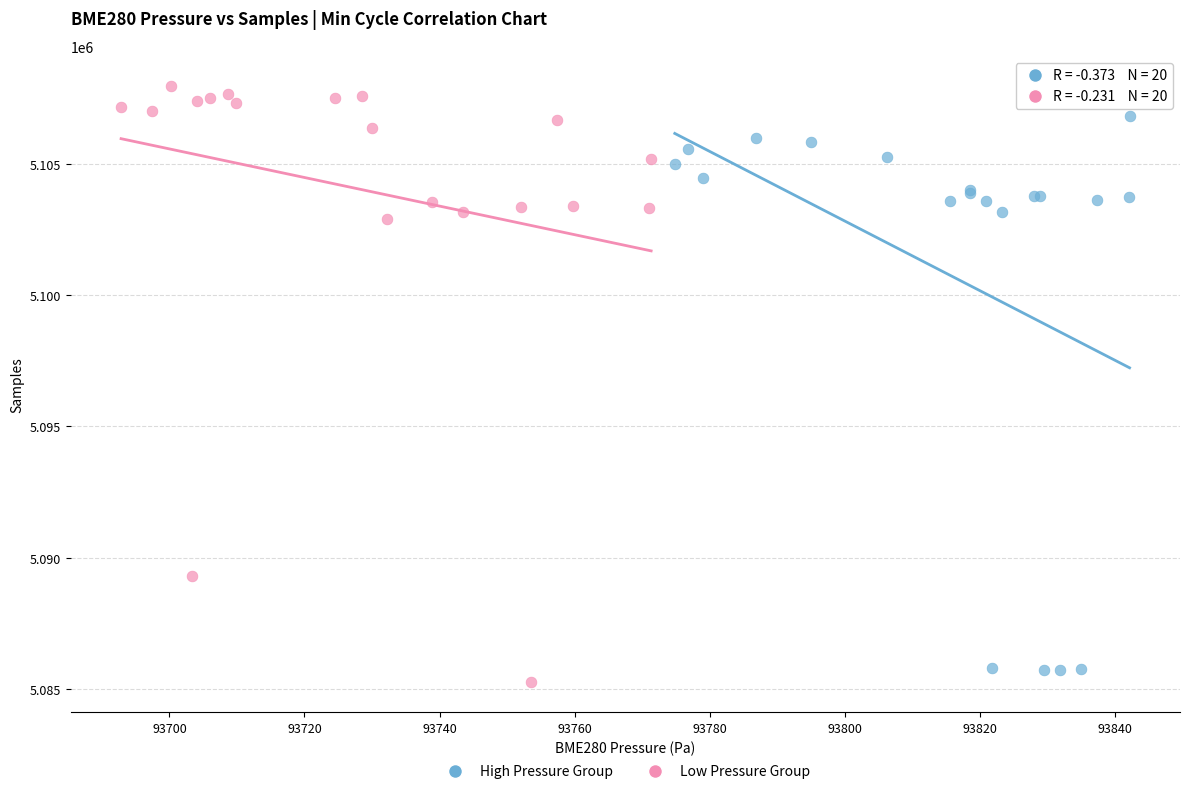

Which series has the largest Y range (max minus min)?

Low Pressure Group